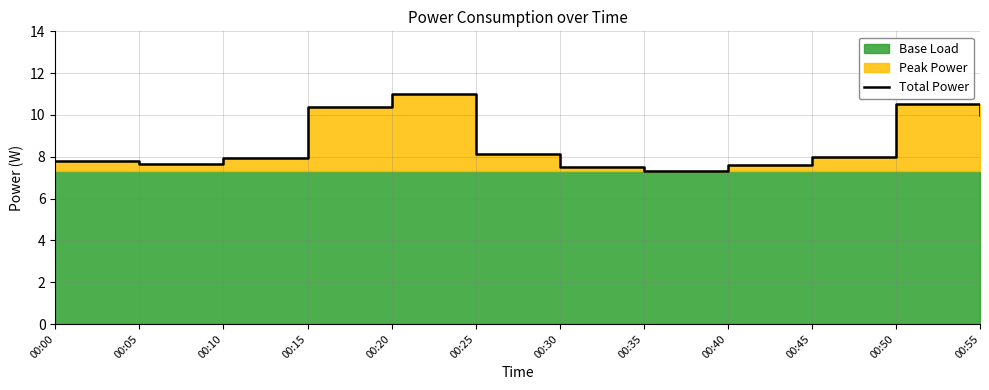

Rank the categories by value from highest to lowest.

00:20, 00:50, 00:15, 00:55, 00:25, 00:45, 00:10, 00:00, 00:05, 00:40, 00:30, 00:35